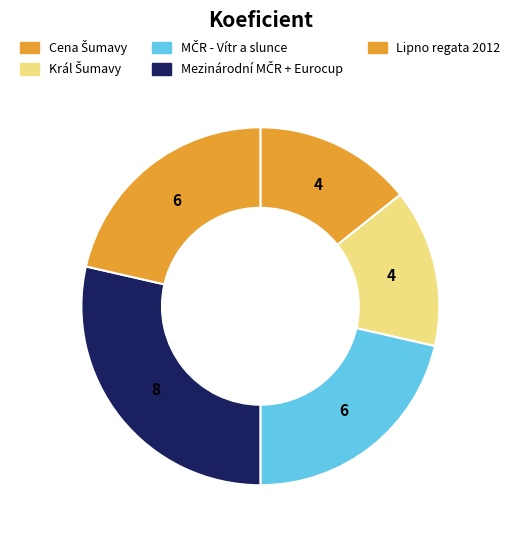

Count the number of slices in the pie.

5